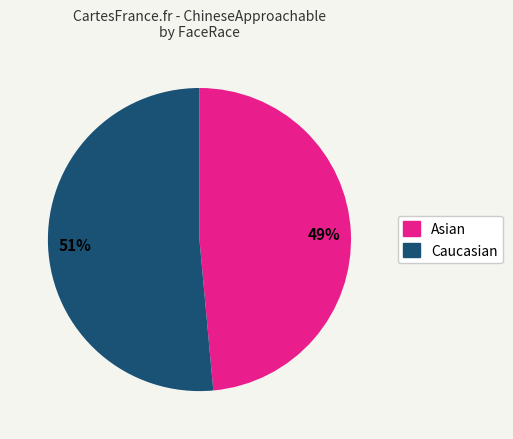

Is there a majority slice in this chart?

Yes